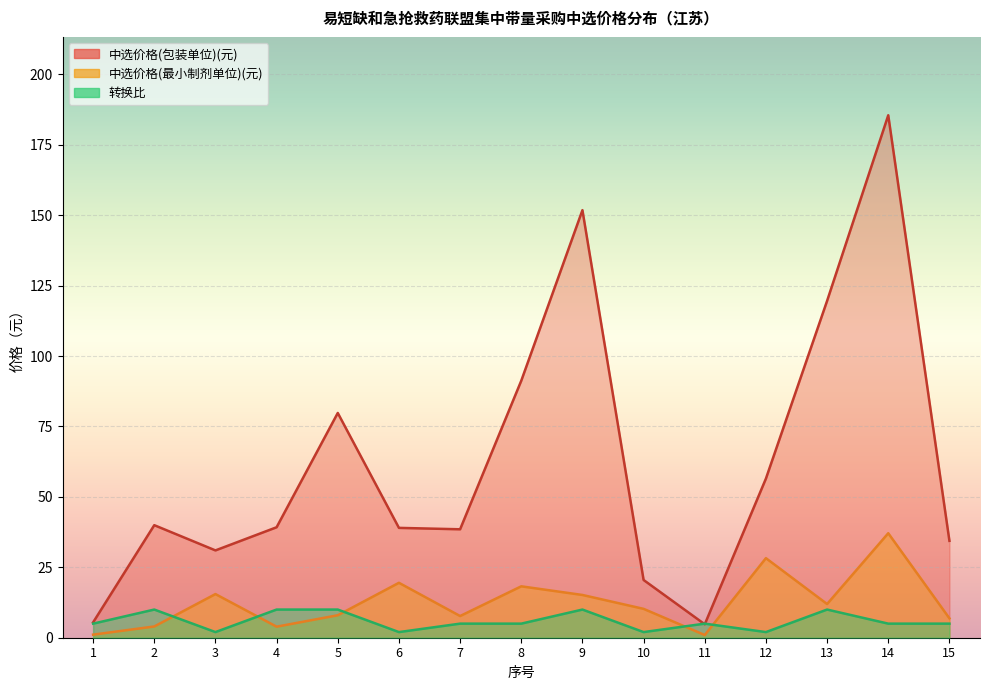

True or false: 中选价格(最小制剂单位)(元) has a value of 8.0 at 5.

True